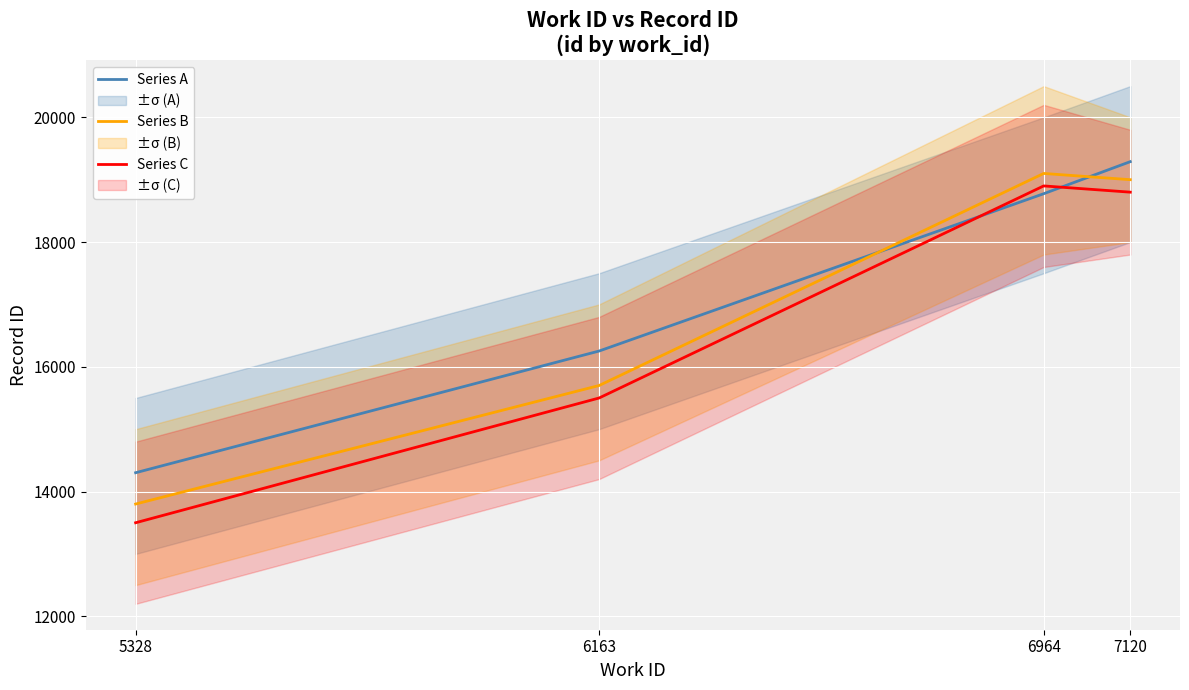

Between 5328 and 7120, which series saw the biggest shift?

Series C